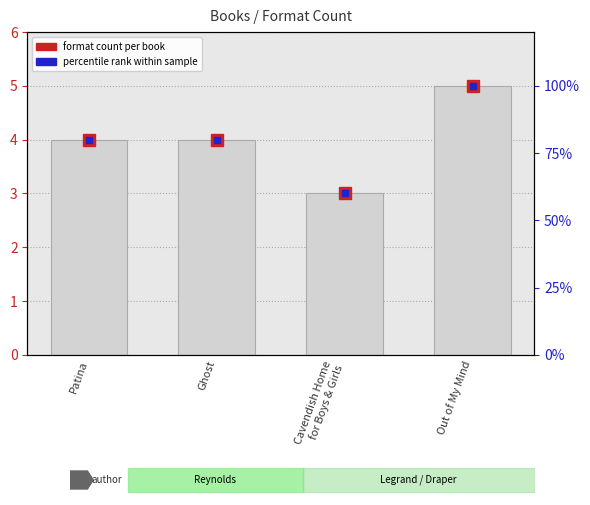

At which category does the chart reach its peak across all series?

Out of My Mind